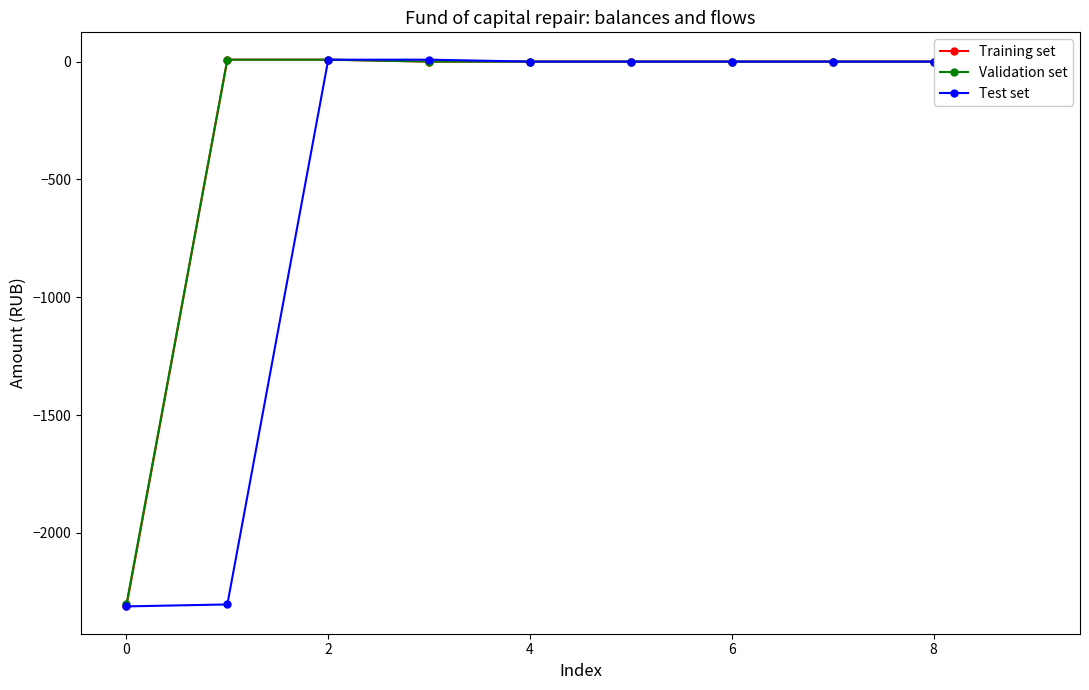

What is the value of the Training set point at the 1st from the left?

-2311.4